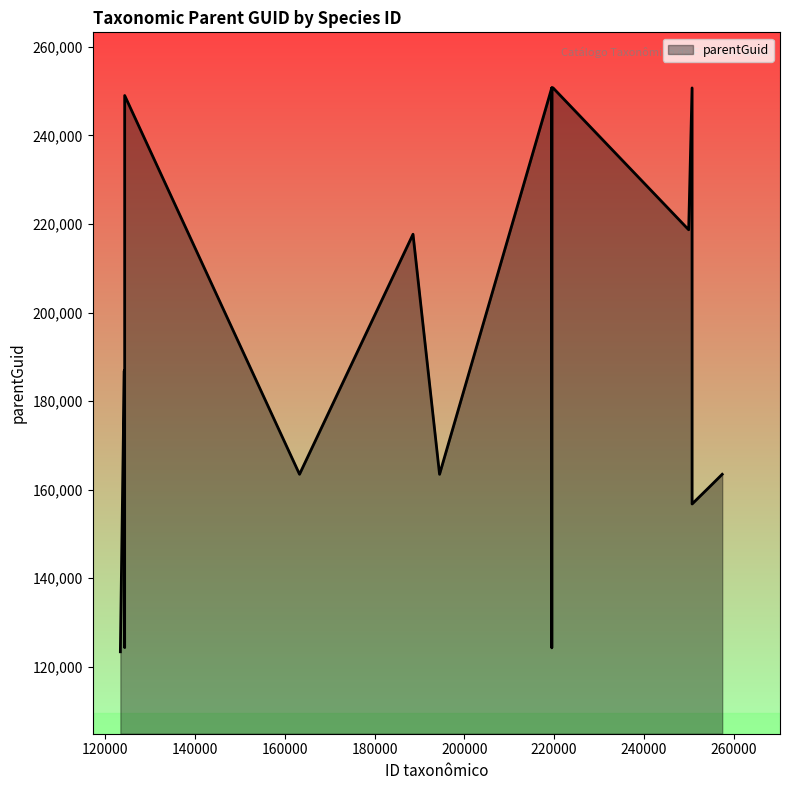

What is the smallest value displayed?

123378